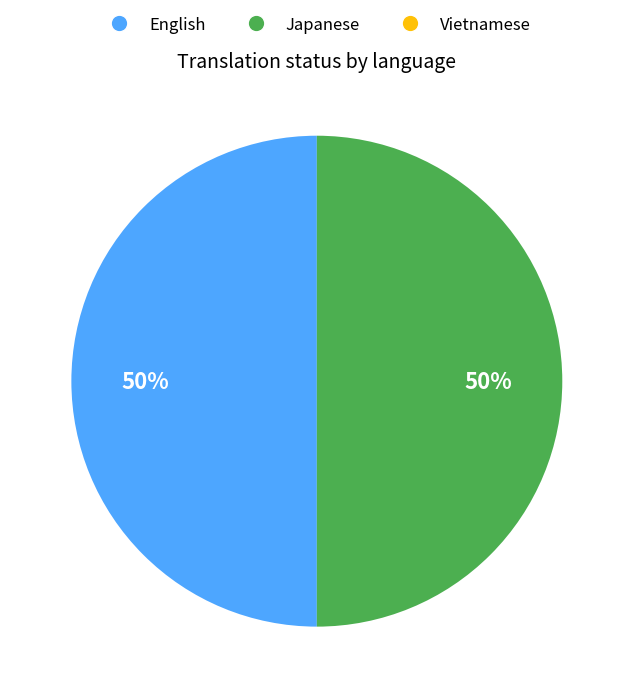

What percentage is the Japanese slice, to the nearest percent?

50%